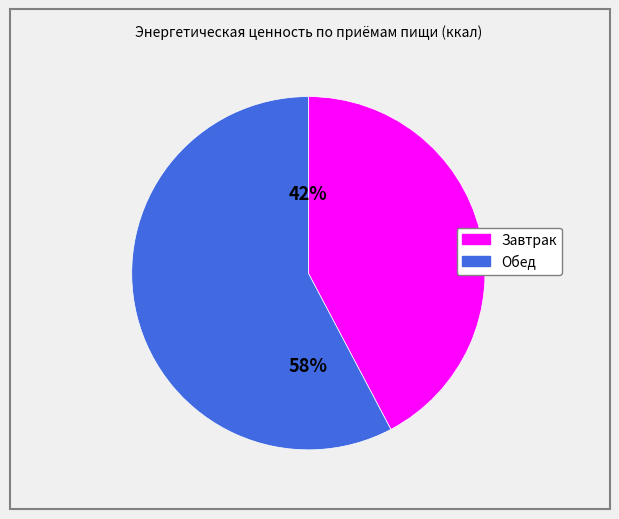

How many segments does this pie chart have?

2